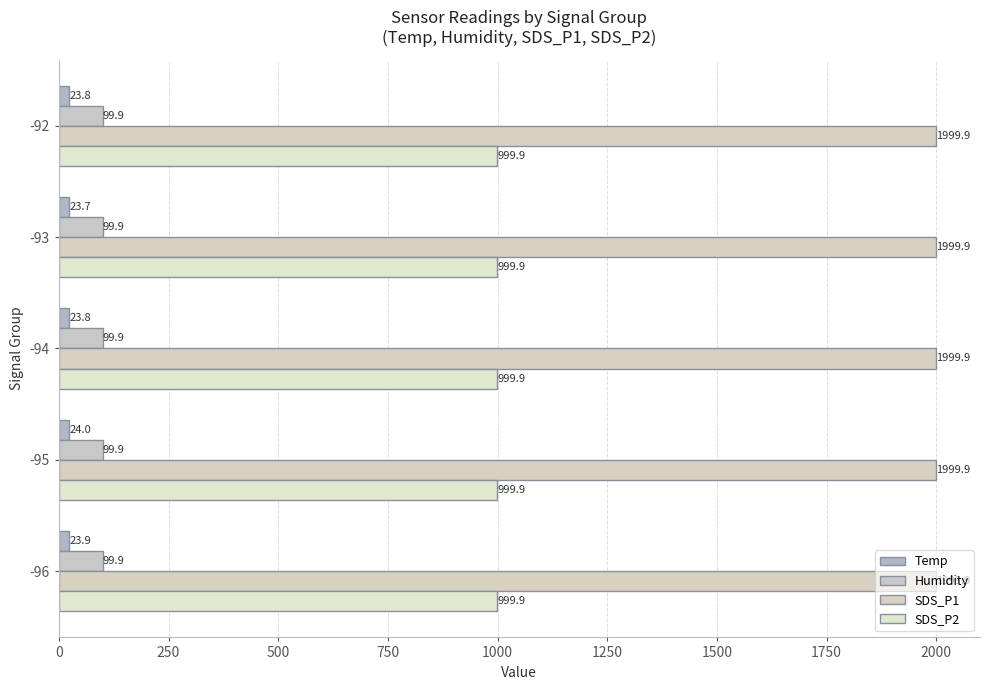

Which series has the widest spread of values?

Temp